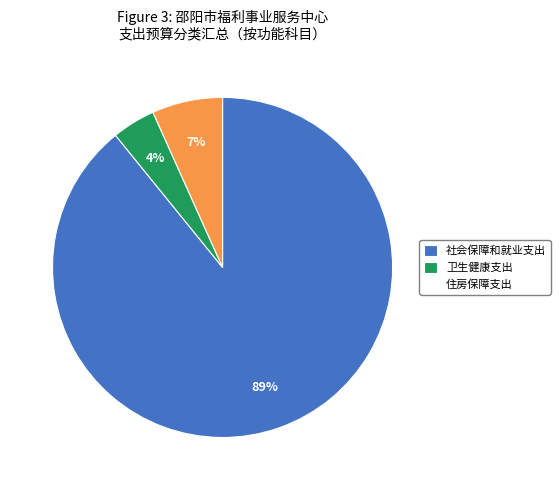

Is it true that 住房保障支出 is 16% of the pie?

False